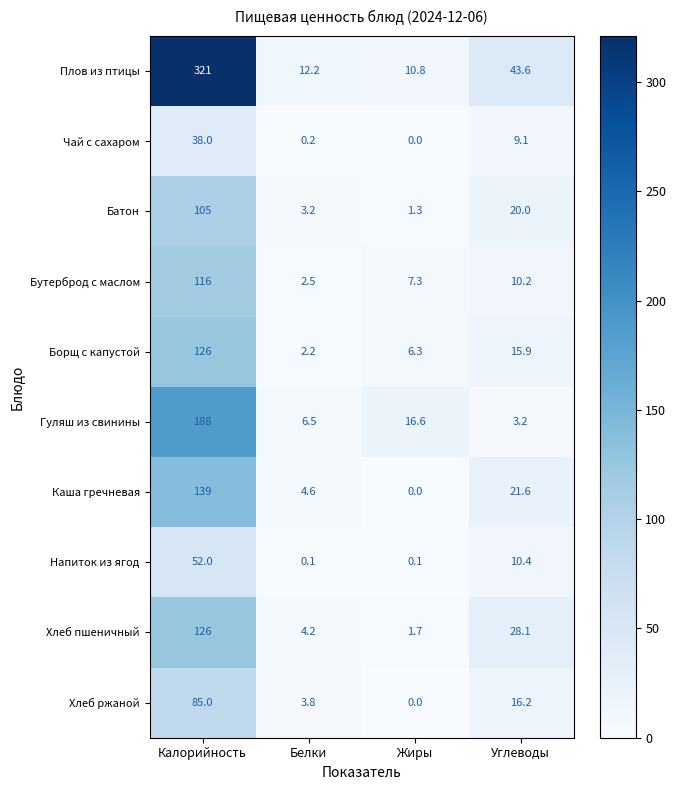

At which category does the chart reach its peak across all series?

Калорийность